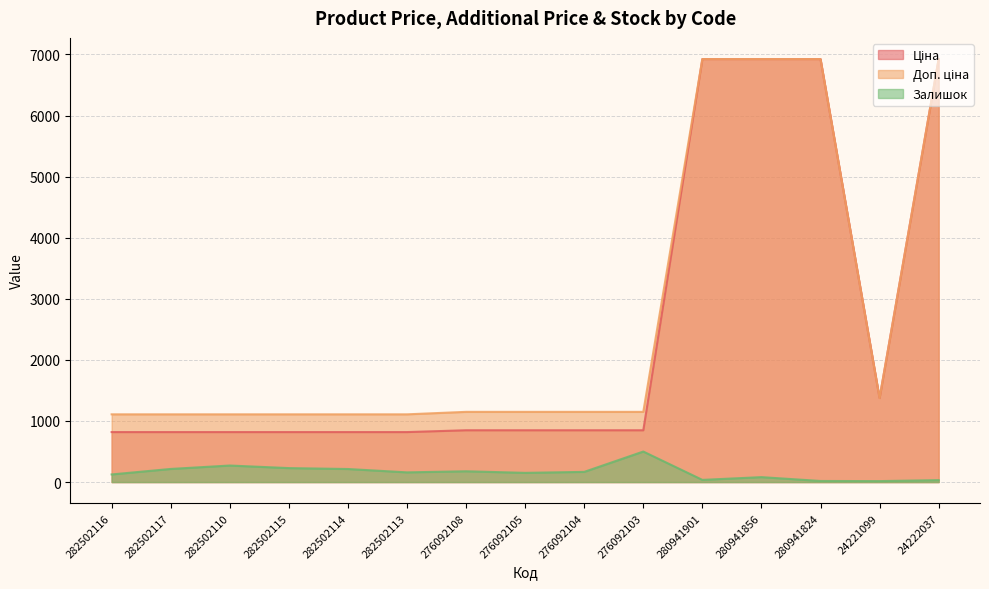

List the series in order of their peak value, highest first.

Ціна, Доп. ціна, Залишок